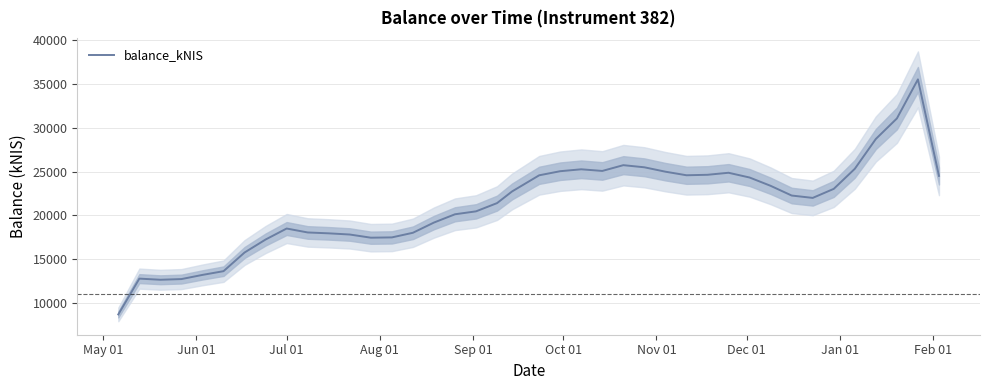

Reading right to left, transcribe all the data shown in this chart.

24500.9	35533.9	31067.2	28722.0	25311.4	23017.7	21984.3	22254.7	23364.7	24314.7	24858.5	24627.0	24573.3	24981.1	25483.2	25726.9	25067.0	25254.9	25036.7	24567.1	22726.2	21390.4	20447.9	20112.5	19166.0	17997.8	17468.3	17435.9	17798.0	17933.5	18033.1	18483.5	17227.1	15741.6	13607.8	13181.2	12704.0	12626.0	12756.2	8664.4